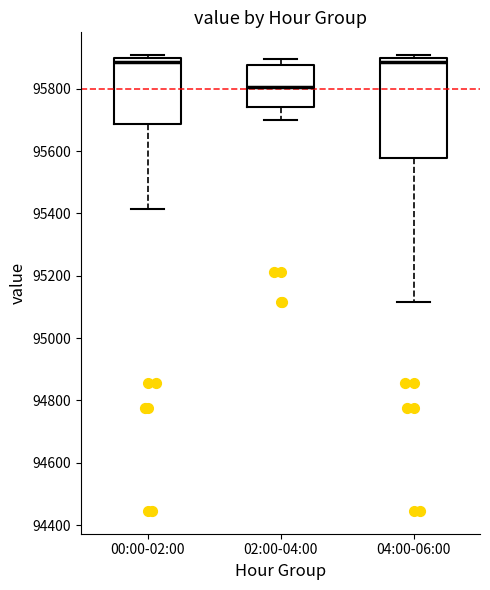

Reading left to right, read every box against the y-axis: the position of its median line, the range the box covers, and the ends of its whiskers. The values are not printed on the chart, so give them approximately, as read against the axis.

00:00-02:00: median 95880, box 95680 to 95900, whiskers 95420 to 95900 (just above the box's upper edge)
02:00-04:00: median 95800, box 95740 to 95880, whiskers 95700 to 95900
04:00-06:00: median 95880, box 95580 to 95900, whiskers 95120 to 95900 (just above the box's upper edge)